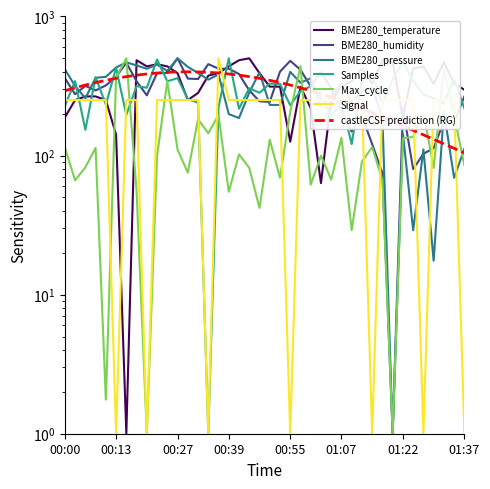

Is it true that BME280_humidity equals 495.6 at 00:17?

False